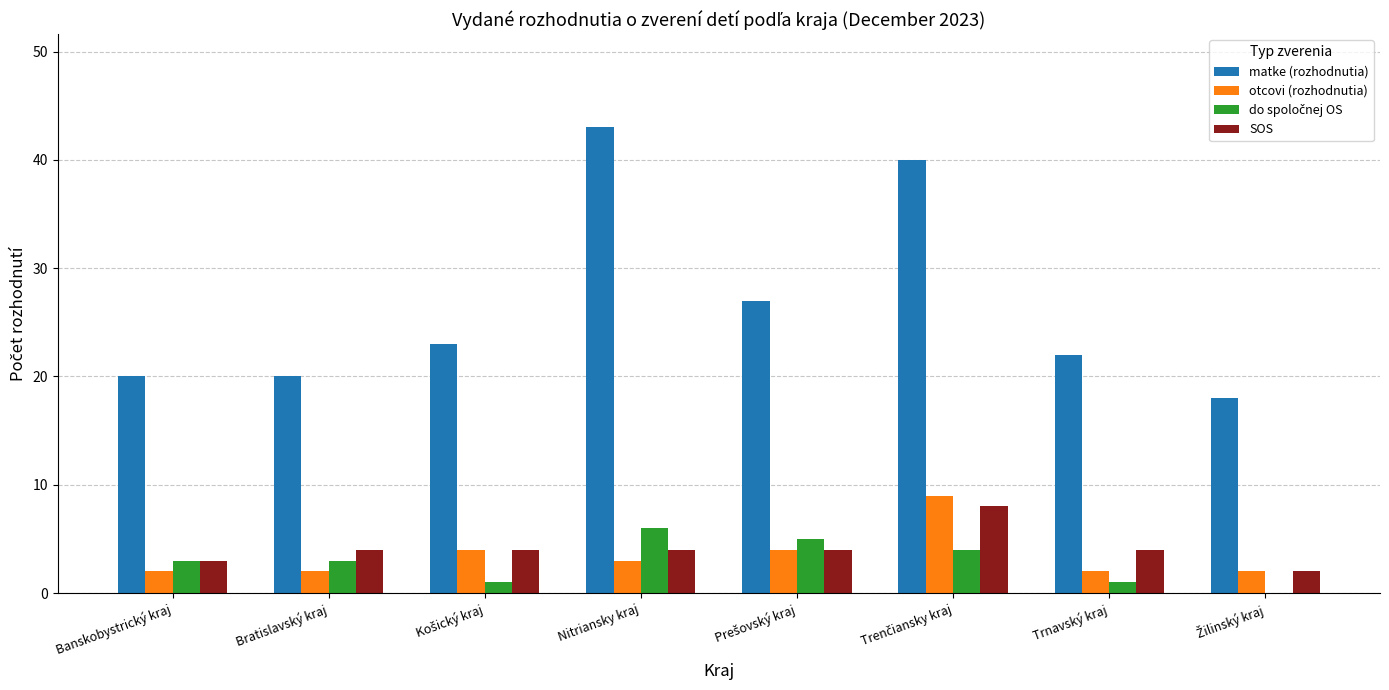

Which series has the largest total across all categories?

matke (rozhodnutia)